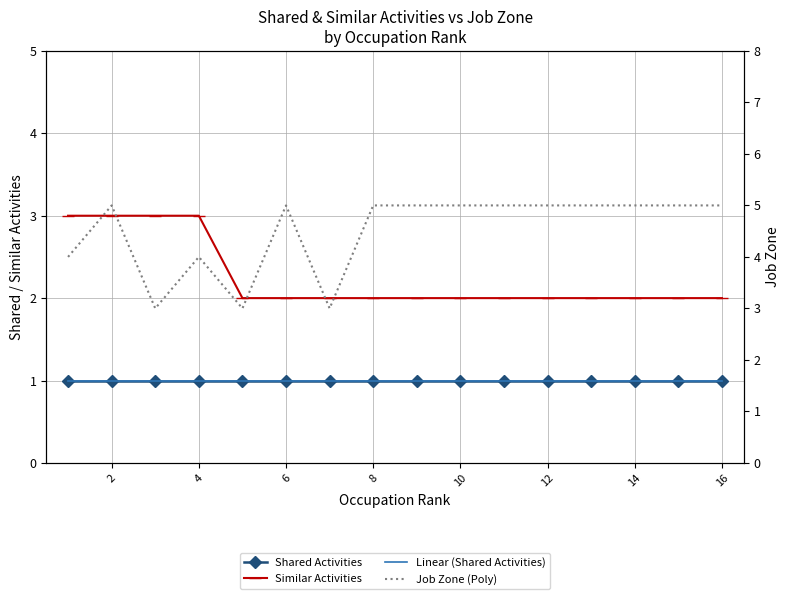

Where is Similar Activities nearest to the value 2?

8